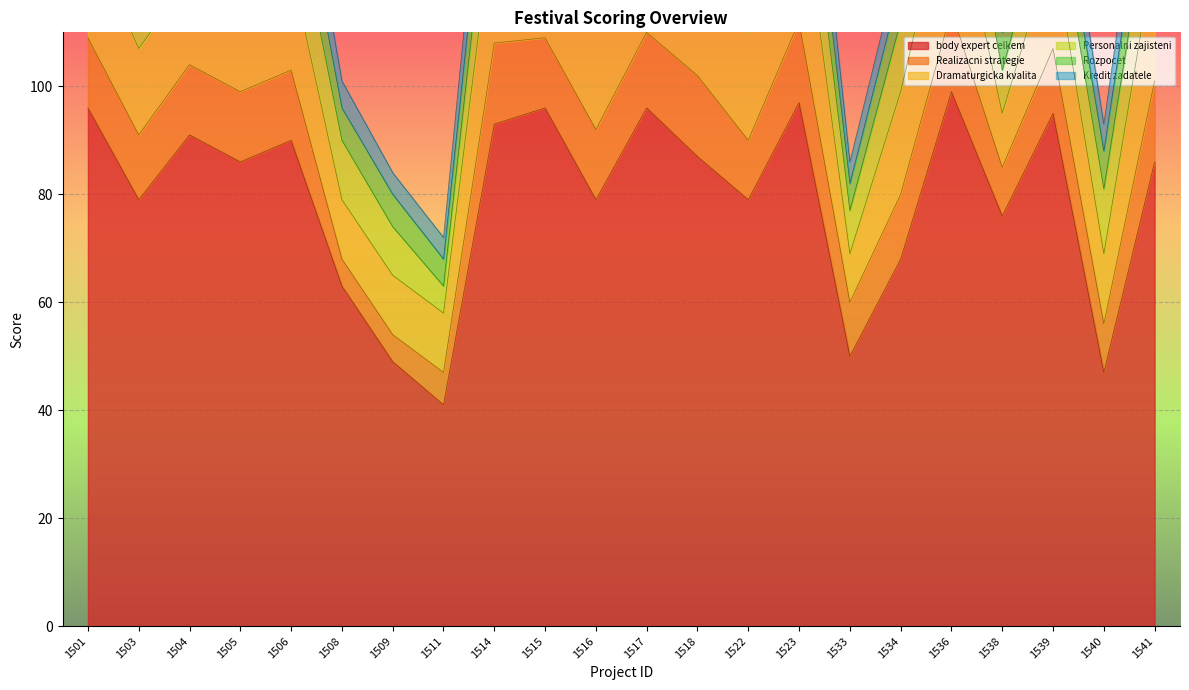

Reading left to right, transcribe all the data shown in this chart.

body expert celkem: 1501=96	1503=79	1504=91	1505=86	1506=90	1508=63	1509=49	1511=41	1514=93	1515=96	1516=79	1517=96	1518=87	1522=79	1523=97	1533=50	1534=68	1536=99	1538=76	1539=95	1540=47	1541=86
Realizacni strategie: 1501=13	1503=12	1504=13	1505=13	1506=13	1508=5	1509=5	1511=6	1514=15	1515=13	1516=13	1517=14	1518=15	1522=11	1523=15	1533=10	1534=12	1536=15	1538=9	1539=12	1540=9	1541=15
Dramaturgicka kvalita: 1501=20	1503=16	1504=16	1505=22	1506=19	1508=11	1509=11	1511=11	1514=25	1515=24	1516=19	1517=21	1518=20	1522=20	1523=27	1533=9	1534=19	1536=25	1538=10	1539=19	1540=13	1541=24
Personalni zajisteni: 1501=15	1503=13	1504=13	1505=12	1506=15	1508=11	1509=9	1511=5	1514=14	1515=13	1516=13	1517=14	1518=14	1522=14	1523=15	1533=8	1534=13	1536=14	1538=8	1539=11	1540=12	1541=15
Rozpocet: 1501=9	1503=9	1504=6	1505=9	1506=9	1508=6	1509=6	1511=5	1514=10	1515=10	1516=8	1517=10	1518=9	1522=7	1523=10	1533=5	1534=7	1536=10	1538=7	1539=7	1540=7	1541=10
Kredit zadatele: 1501=9	1503=8	1504=8	1505=9	1506=9	1508=5	1509=4	1511=4	1514=10	1515=5	1516=8	1517=10	1518=9	1522=8	1523=10	1533=4	1534=5	1536=10	1538=7	1539=8	1540=5	1541=9